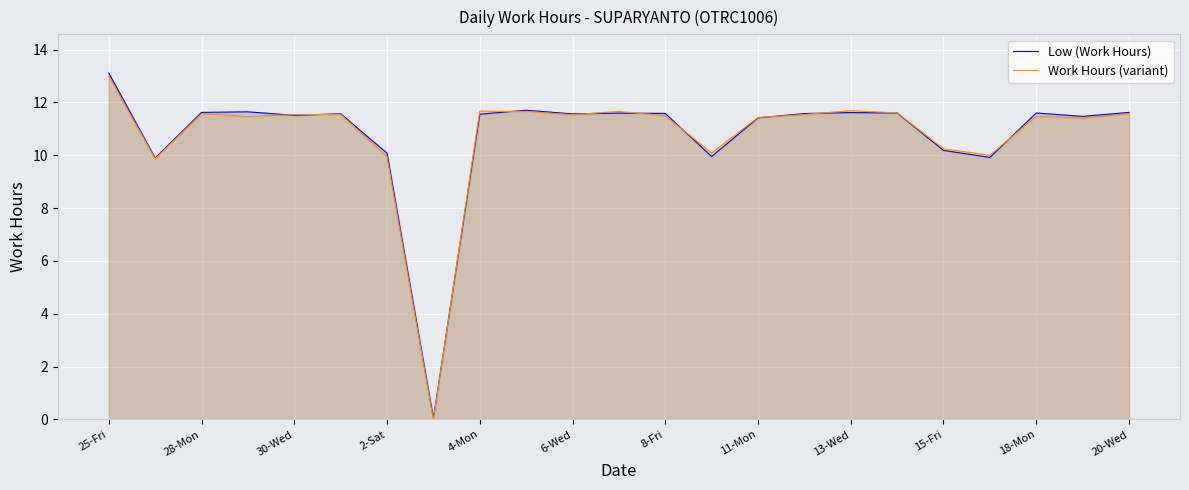

At which label does Low (Work Hours) first exceed 11?

25-Fri